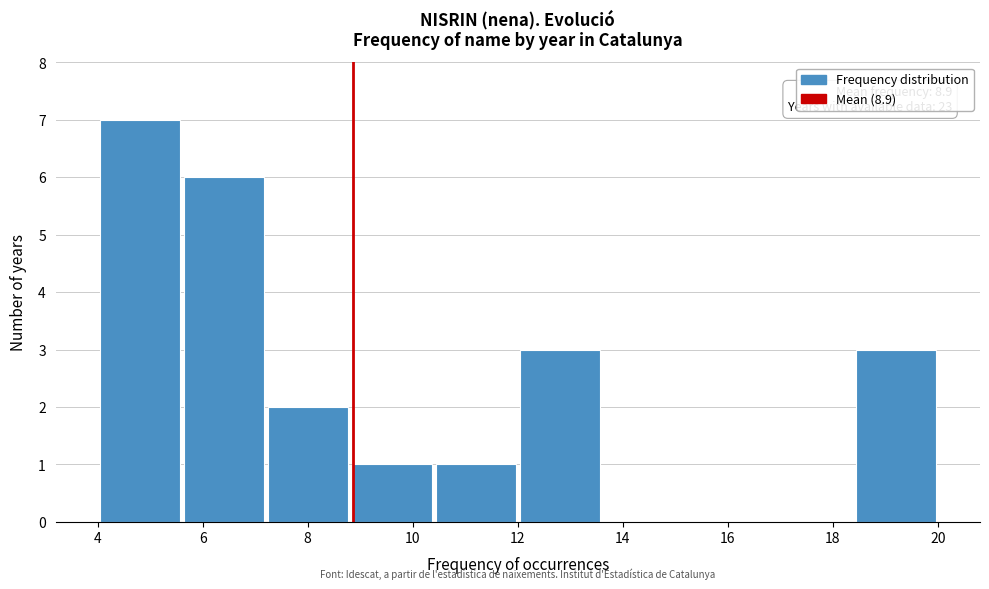

Which range on the x-axis has the tallest bar?

4.0 to 5.6